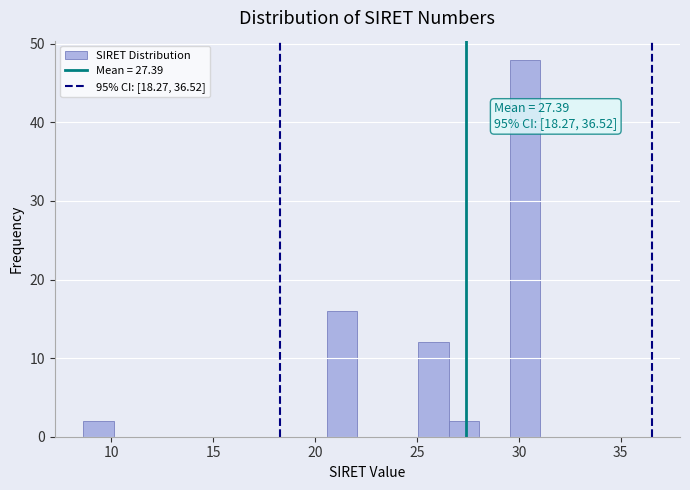

Read against the x-axis, roughly where is the centre of the tallest bar?

30.5